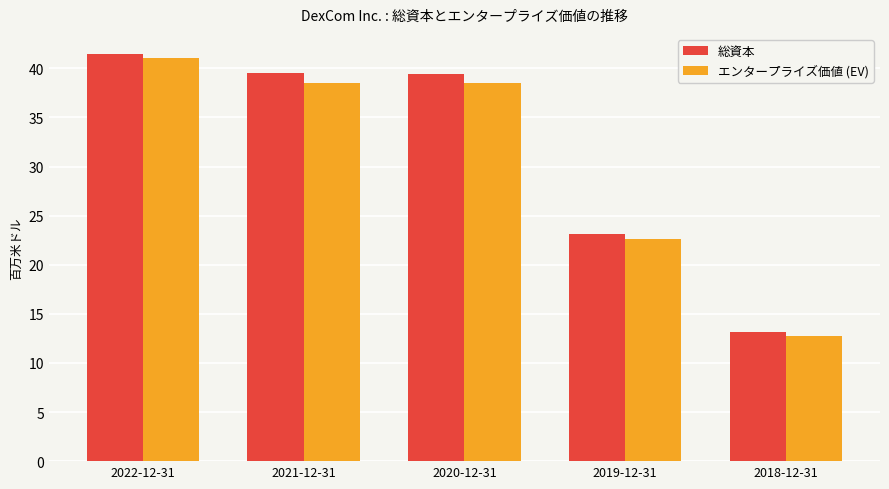

Does the chart contain any negative values?

No